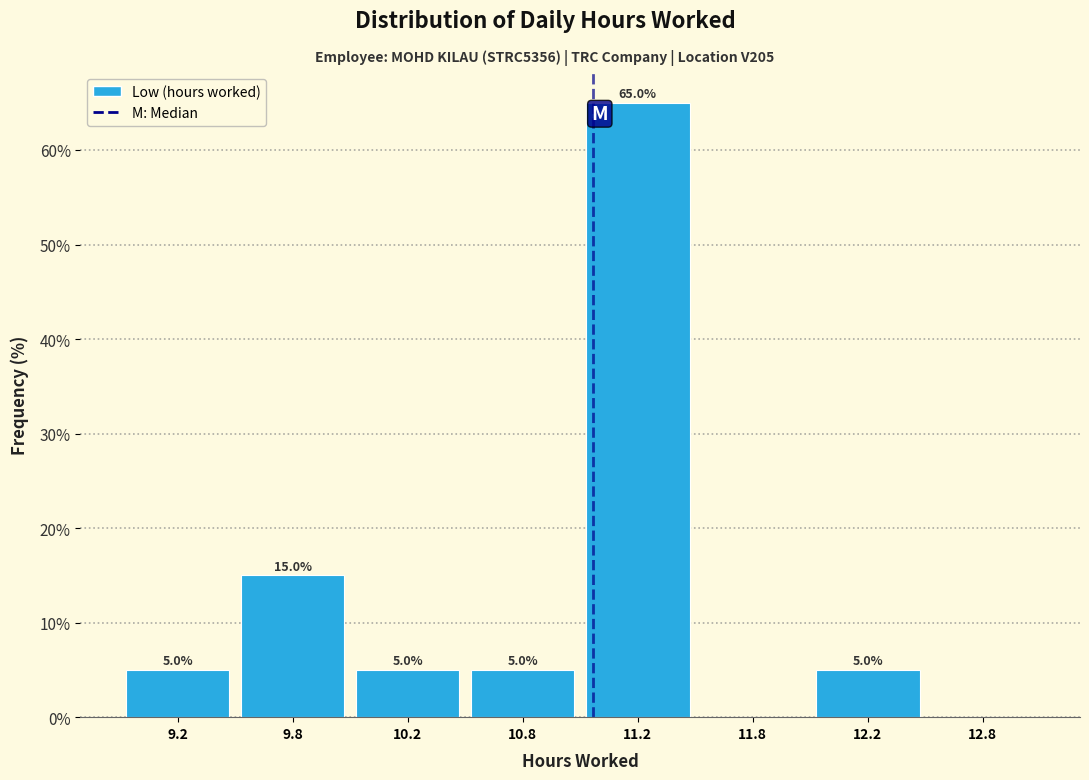

Reading right to left, extract all data points from this chart.

12.8=0	12.2=5	11.8=0	11.2=65	10.8=5	10.2=5	9.8=15	9.2=5